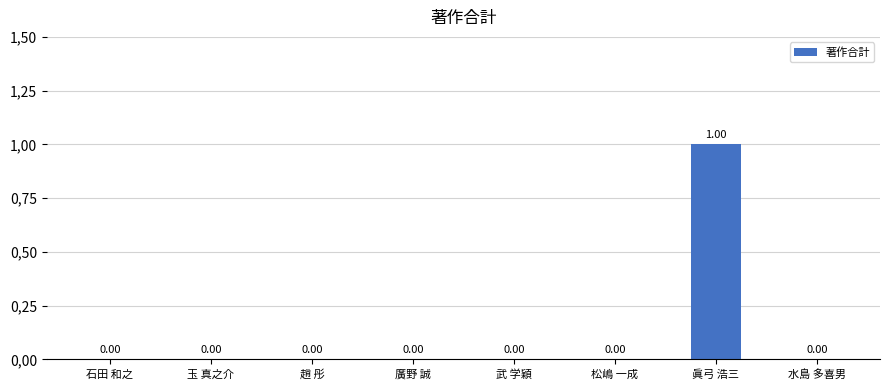

Reading right to left, what are all the values shown in this chart?

0	1	0	0	0	0	0	0